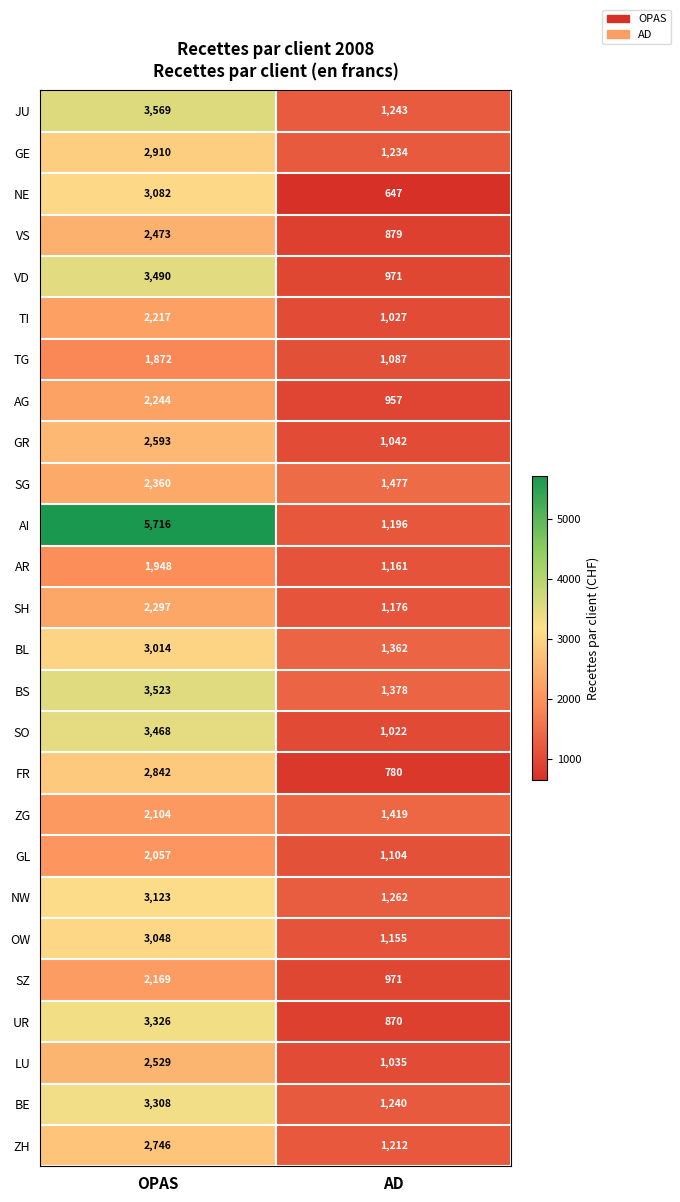

What is the average value of the ZG series?

1762